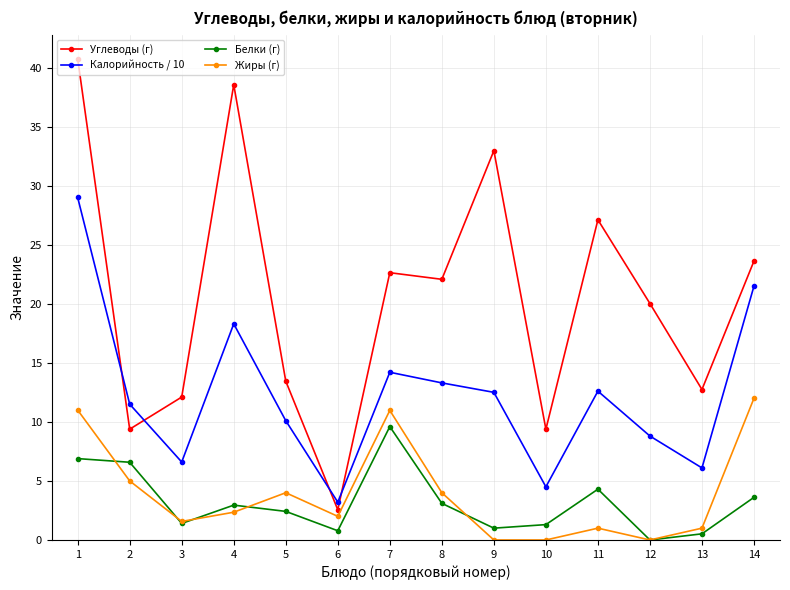

What is the highest value of the Жиры (г) series?

12.0